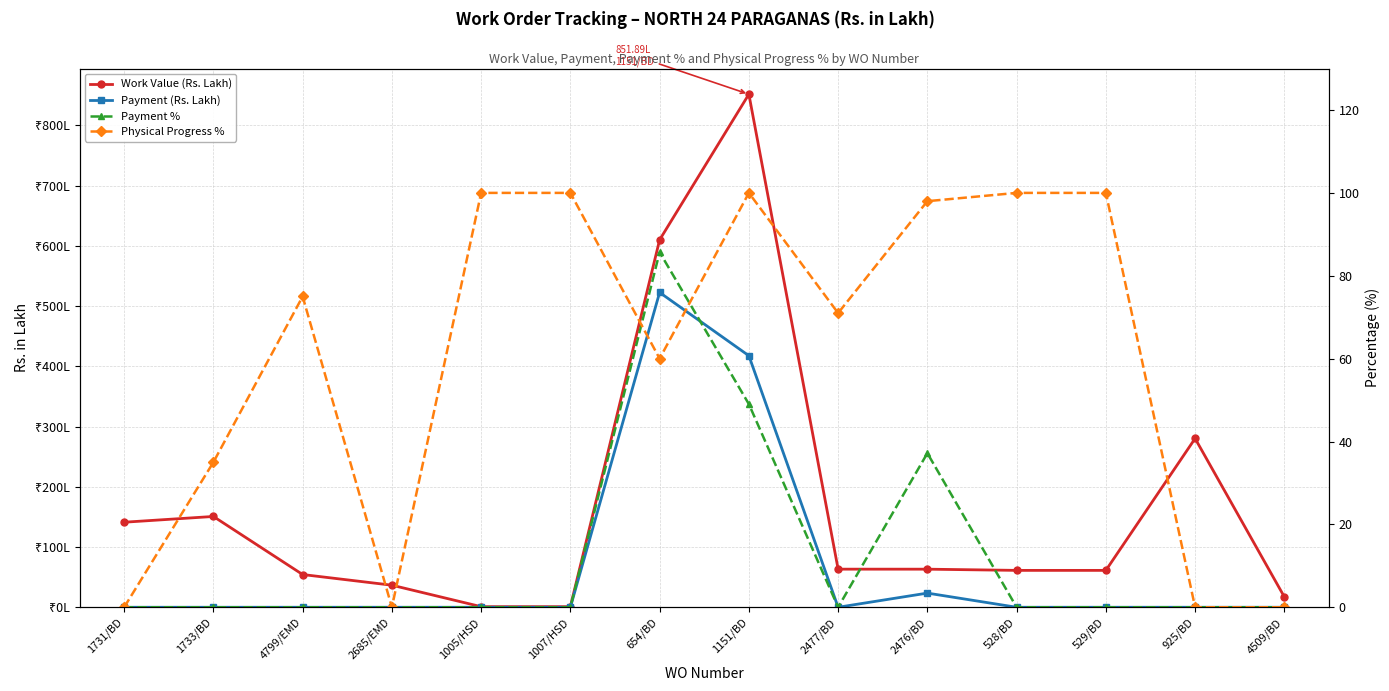

Is the value of Physical Progress % at 1731/BD greater than the value of Work Value (Rs. Lakh) at 925/BD?

No